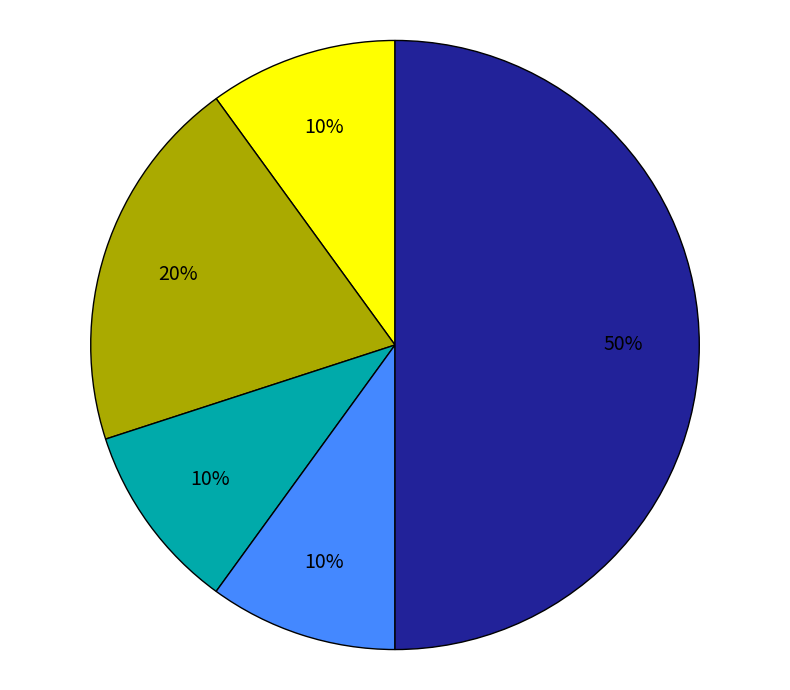

To the nearest percent, what is the average slice percentage?

20%